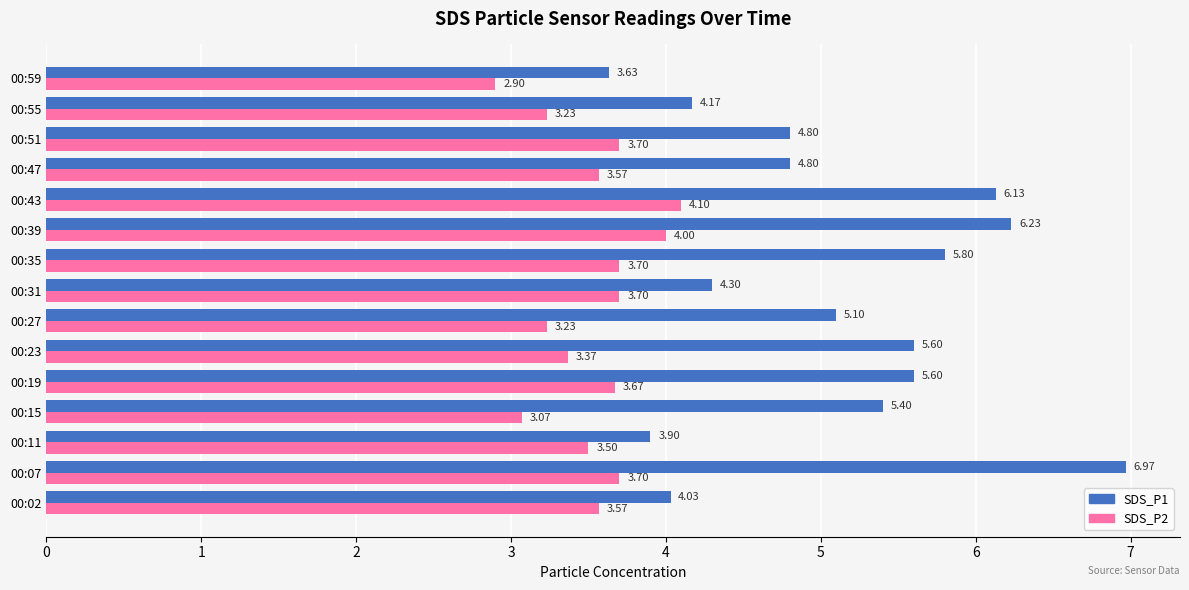

How many data points in SDS_P2 are above 3?

14